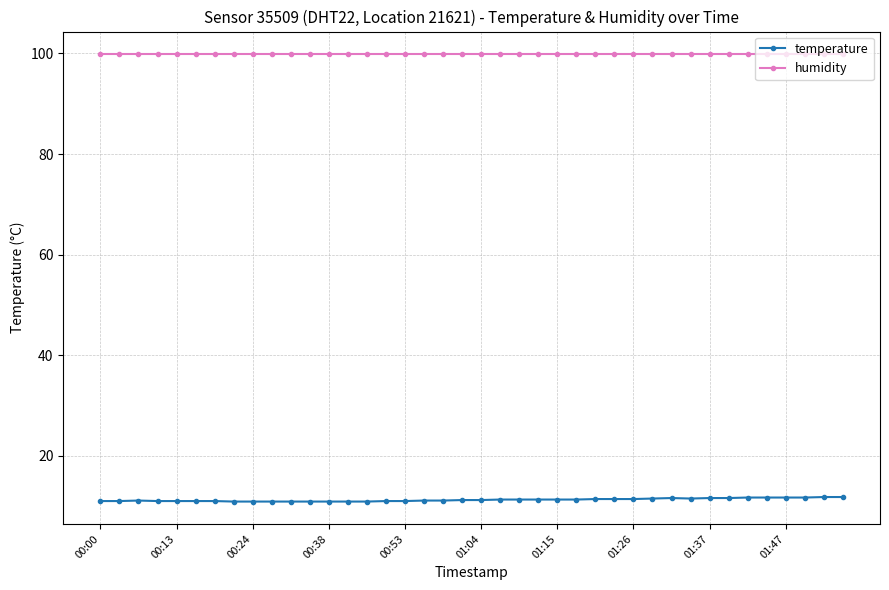

List the series in order of their overall mean, highest first.

humidity, temperature